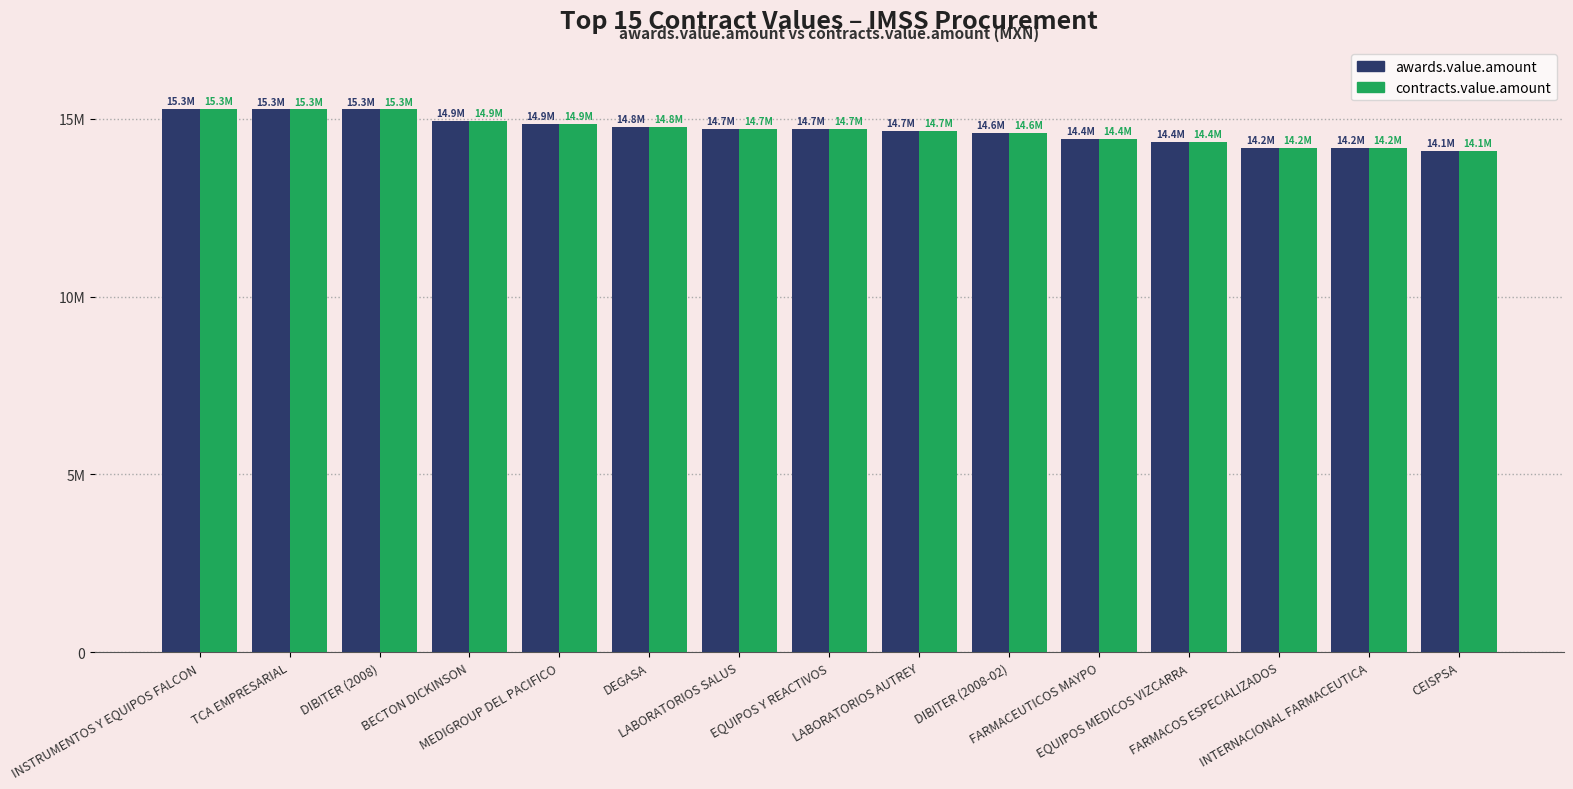

What position from the left is MEDIGROUP DEL PACIFICO?

5